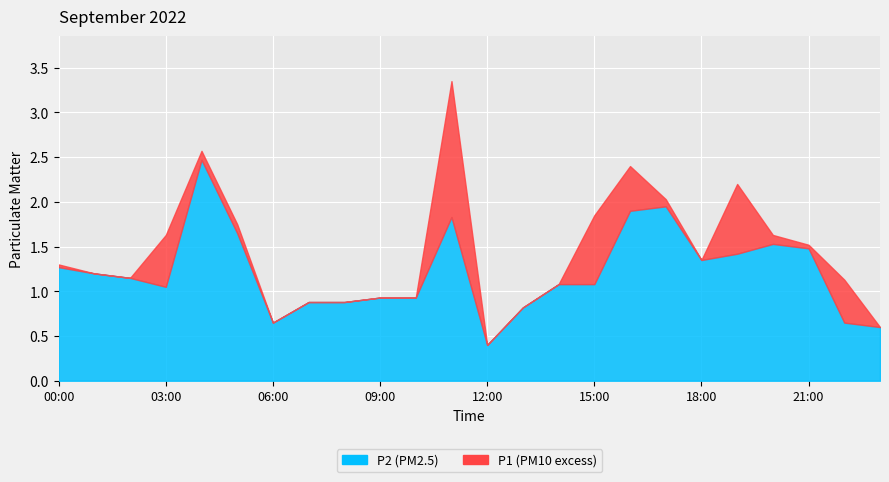

What is the difference between the P2 values at 10:00 and 13:00?

0.1